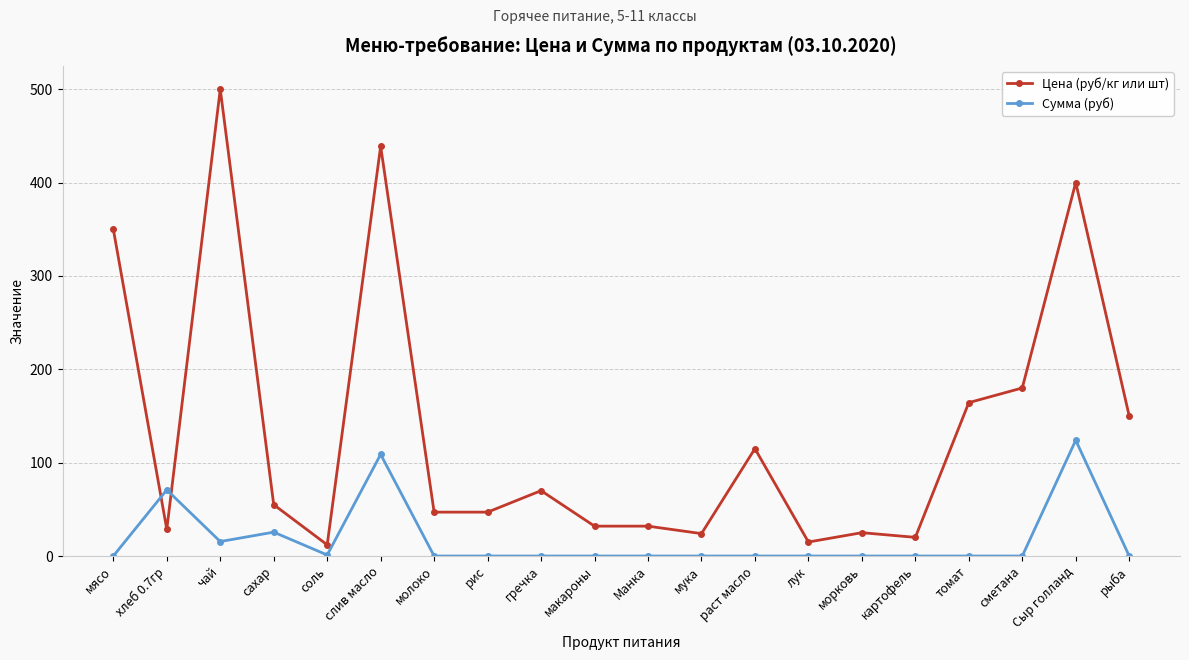

Which series changed the most between мясо and сметана?

Цена (руб/кг или шт)